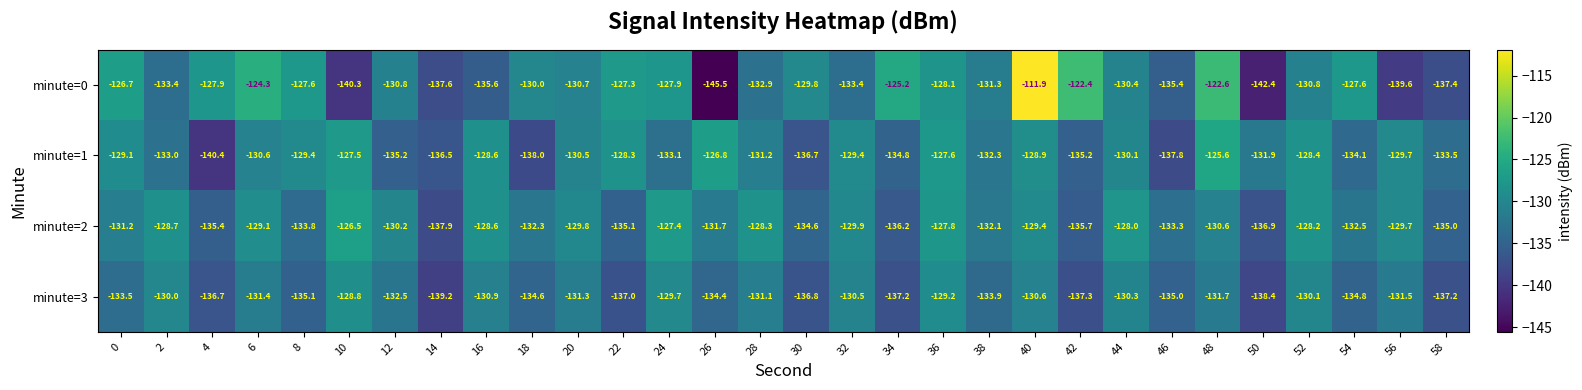

Which series has the largest range (max minus min)?

minute=0